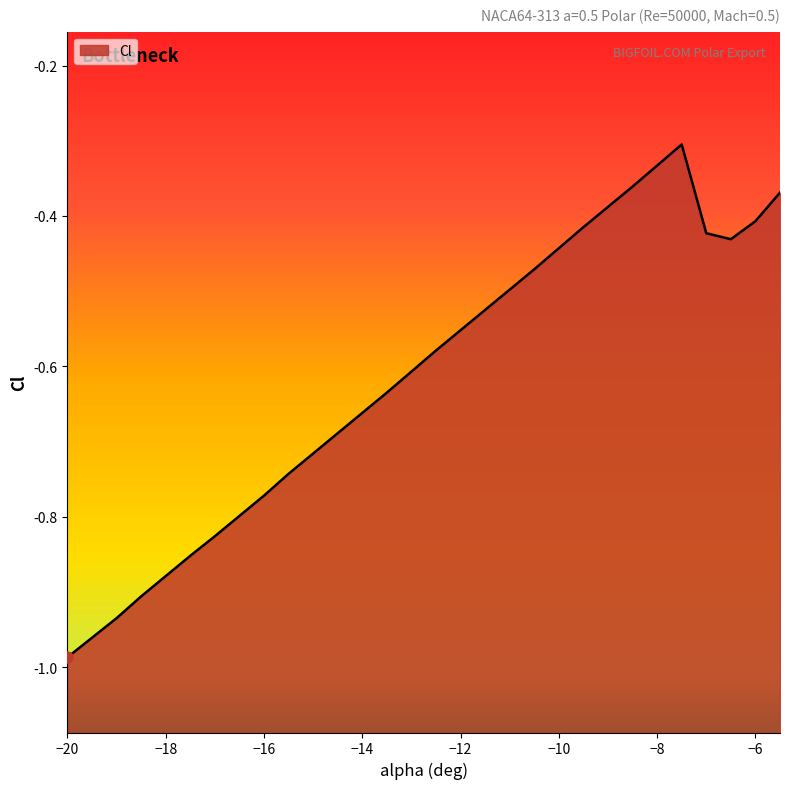

Between -19 and -11.5, which is larger?

-11.5